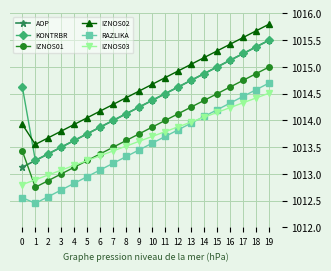

Which series has the largest range (max minus min)?

AOP